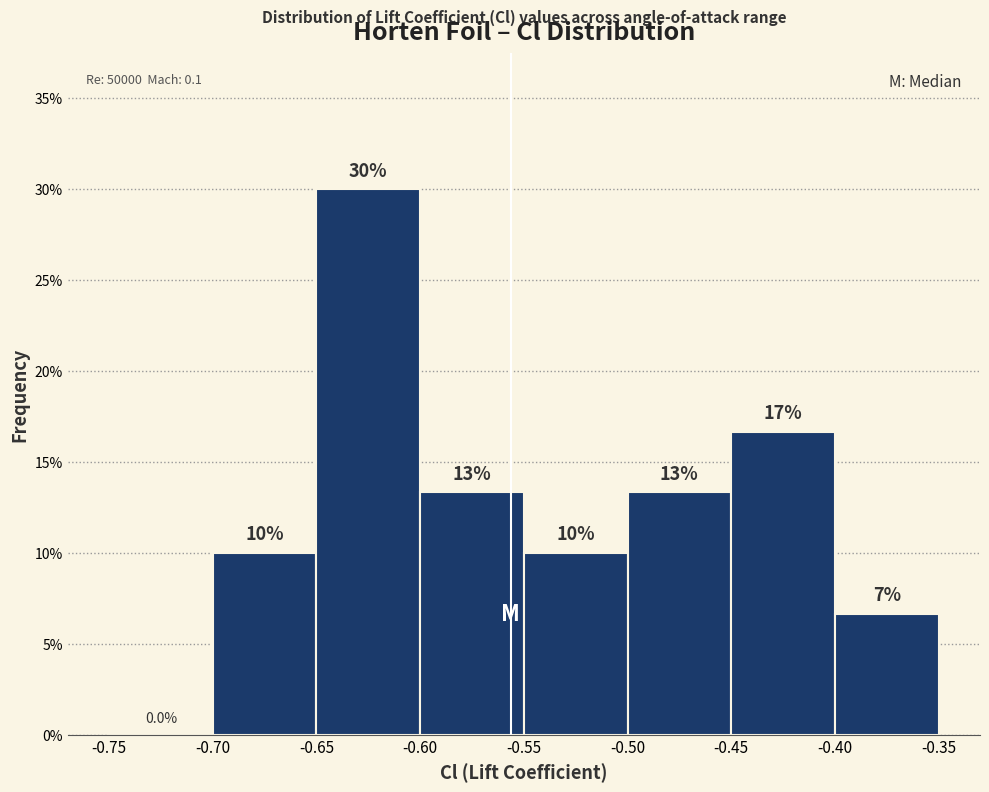

Over which range of the x-axis is the bar tallest?

-0.65 to -0.60